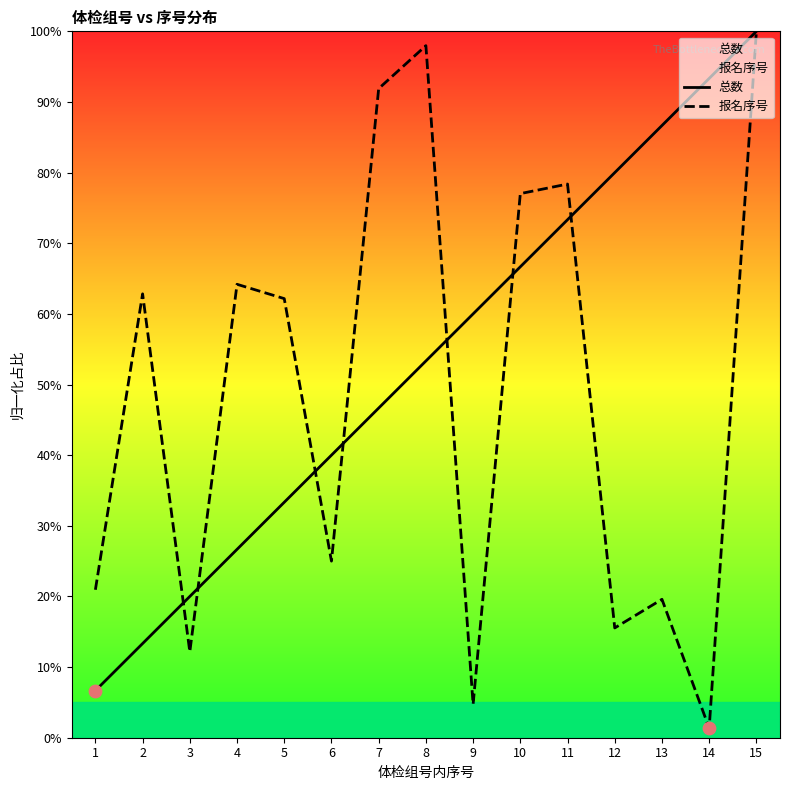

Which series contains the lowest Y value?

报名序号